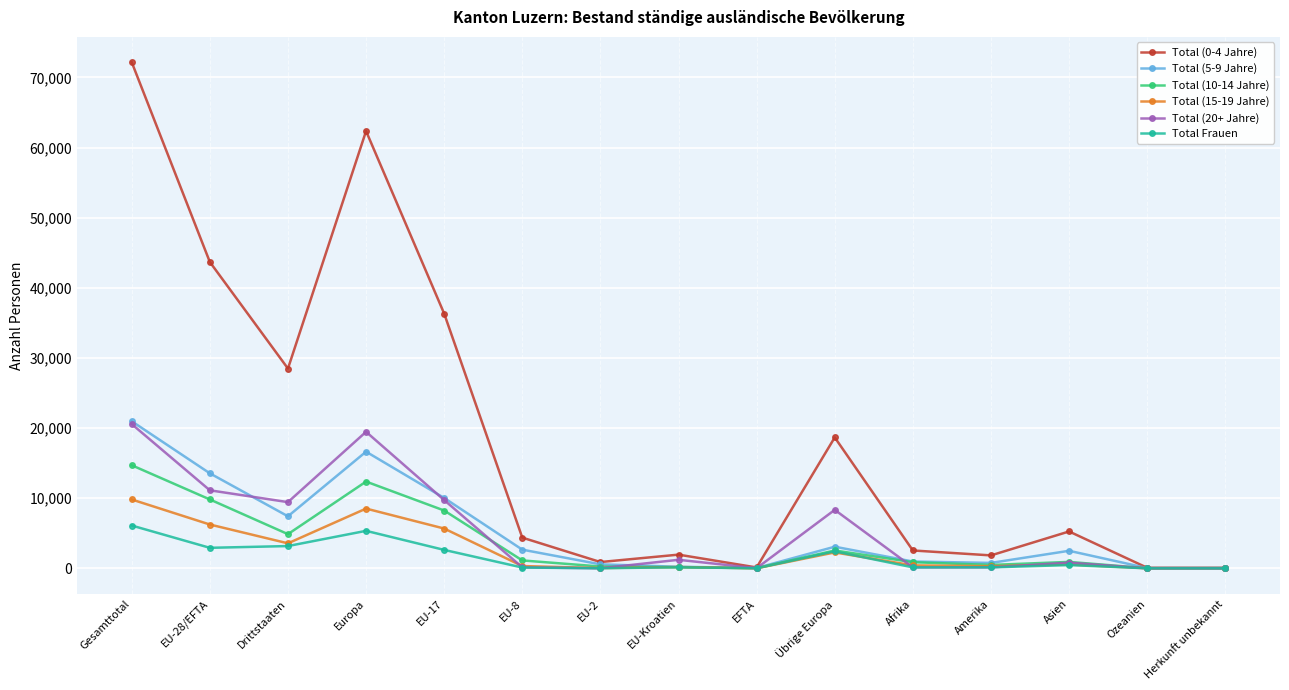

What is the sum of all Total (15-19 Jahre) values?

37983